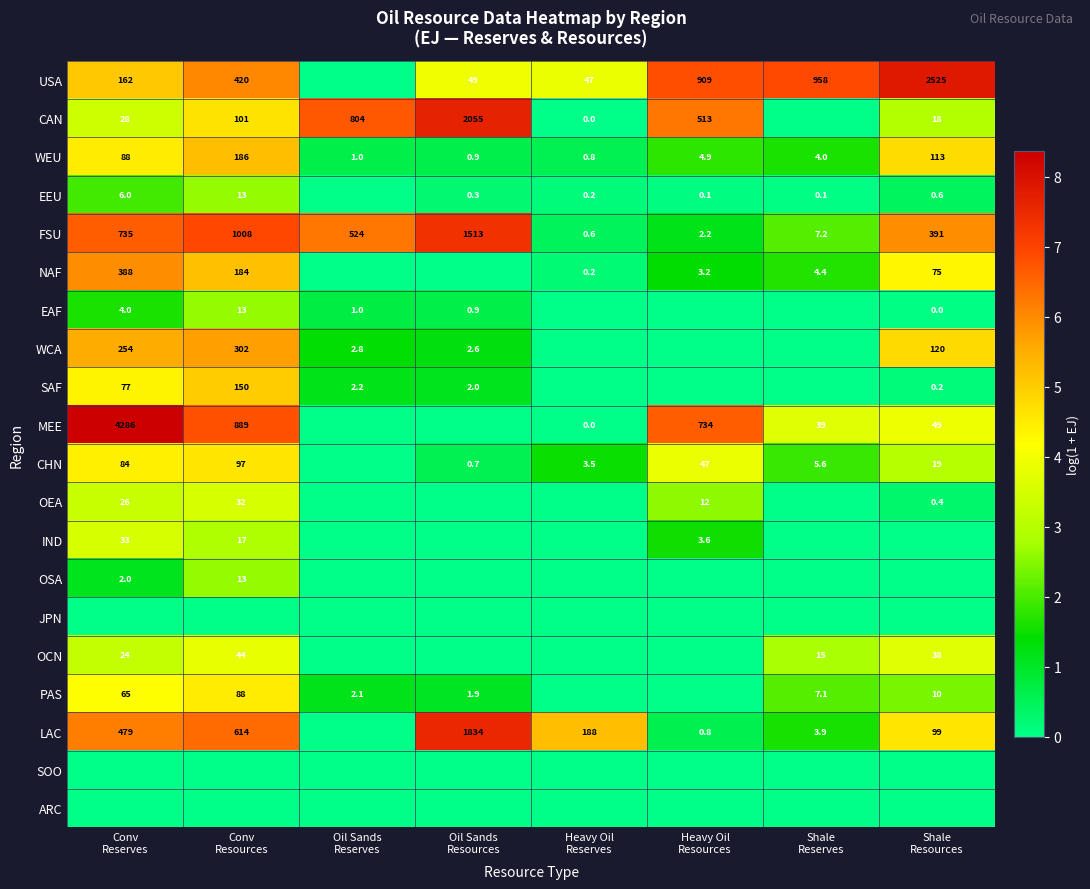

What is the sum of all WEU values?

398.6